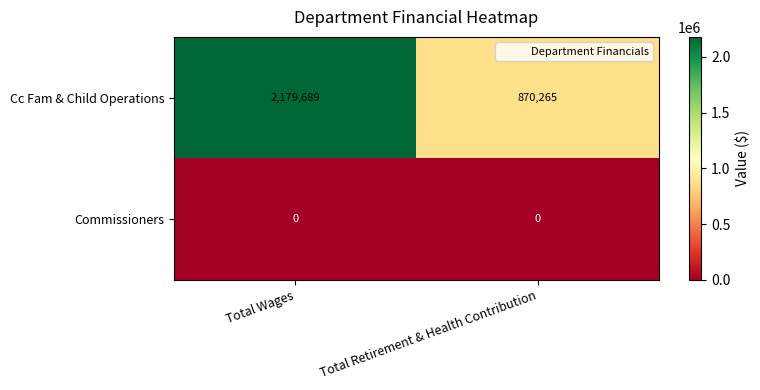

What is the difference between the Cc Fam & Child Operations values at Total Retirement & Health Contribution and Total Wages?

1309424